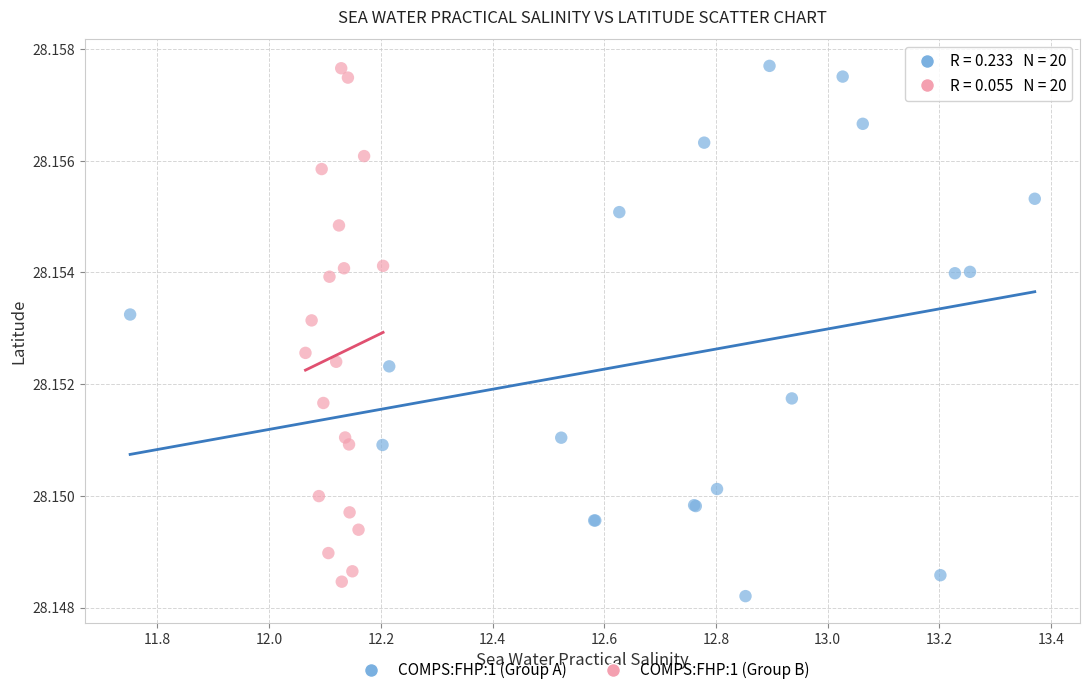

Which series contains the lowest Y value?

COMPS:FHP:1 (Group A)